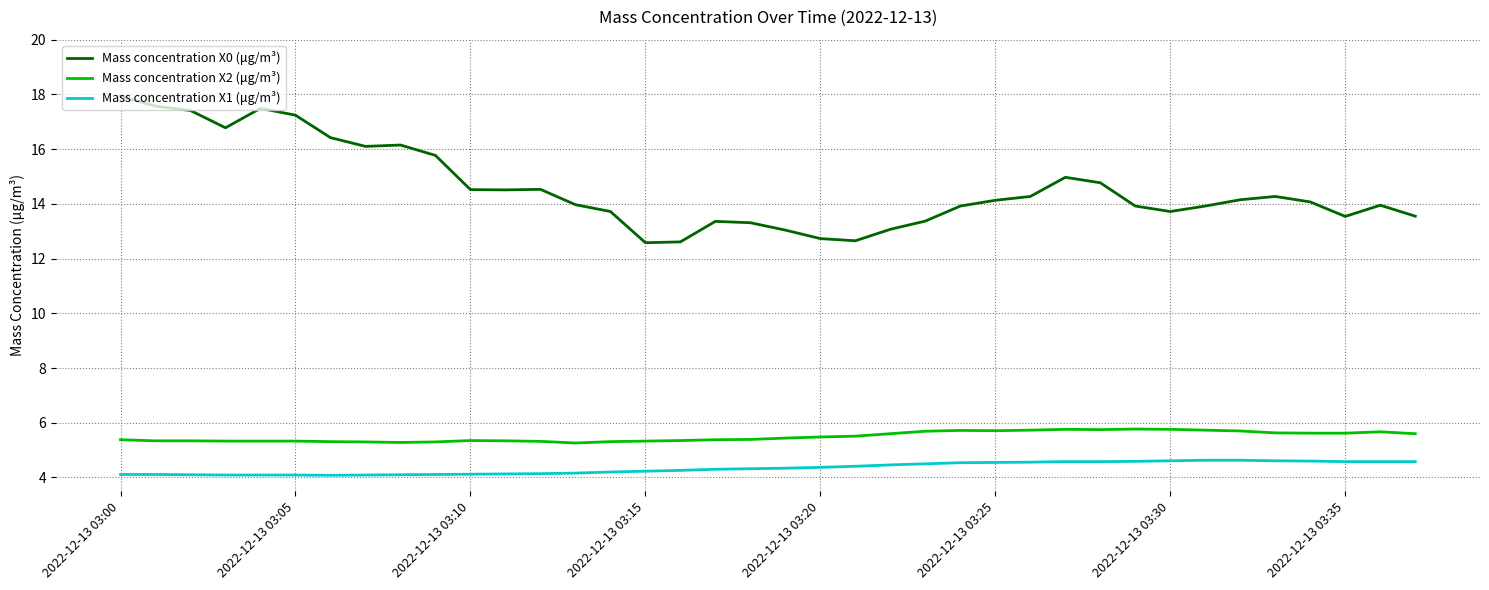

Which series has the largest range (max minus min)?

Mass concentration X0 (μg/m³)